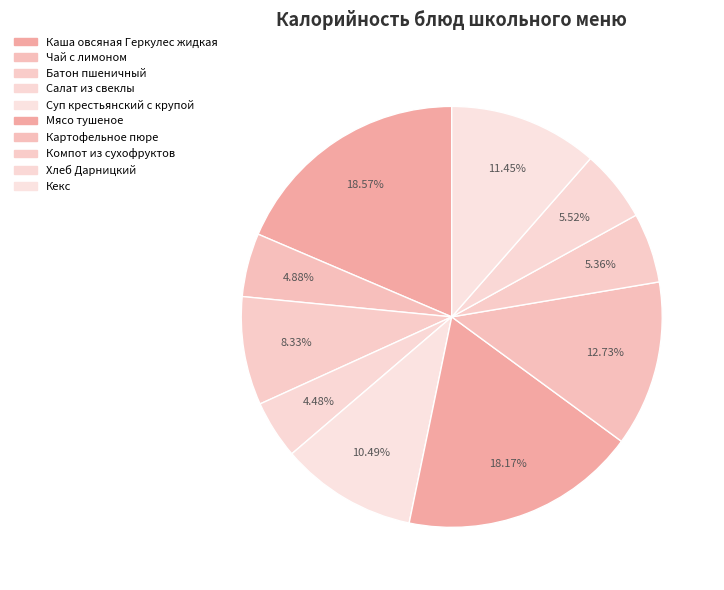

Is it true that Каша овсяная Геркулес жидкая is 19% of the pie?

True